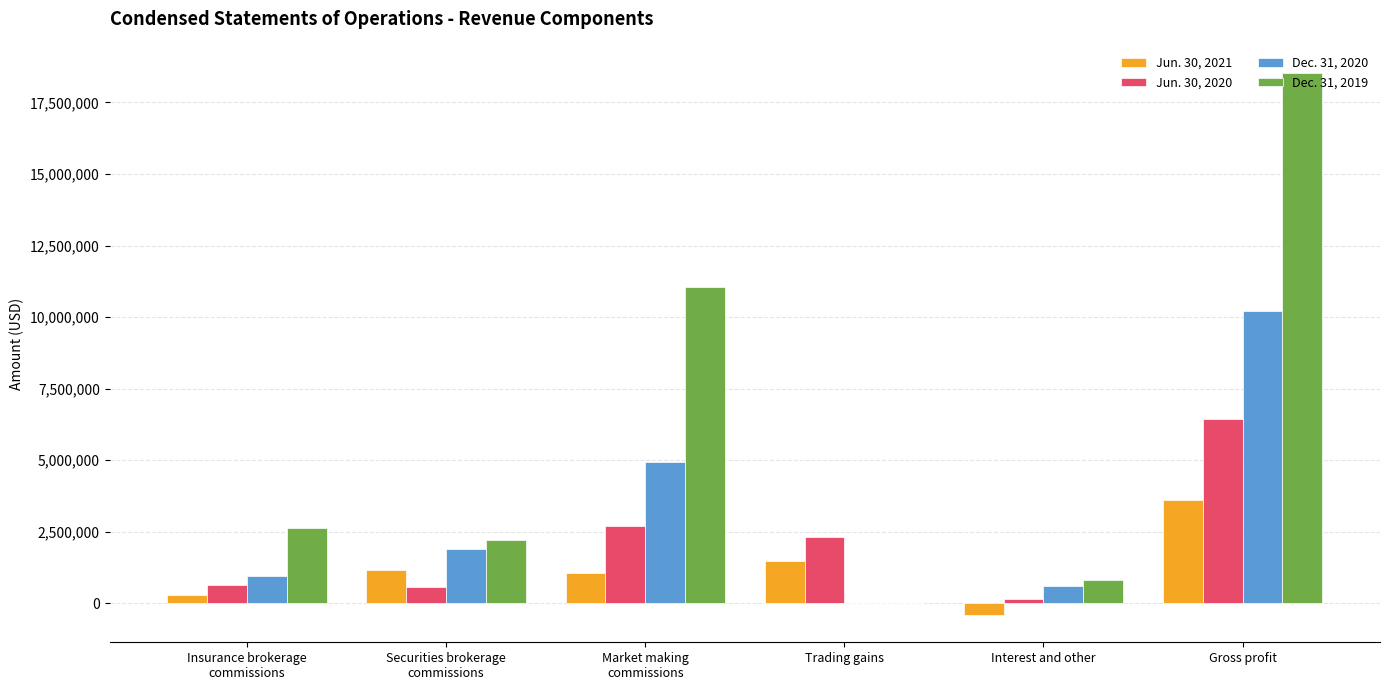

Which label corresponds to the largest value in the chart?

Gross profit